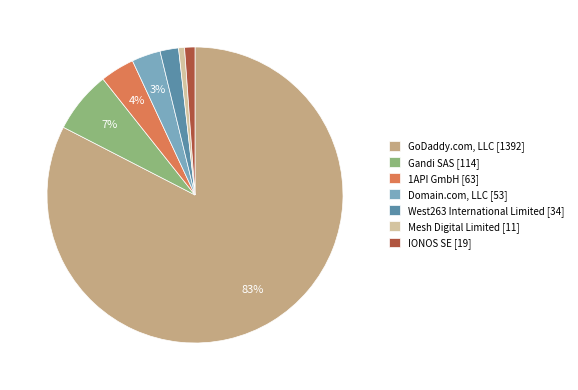

Which slice is the largest?

GoDaddy.com, LLC [1392]